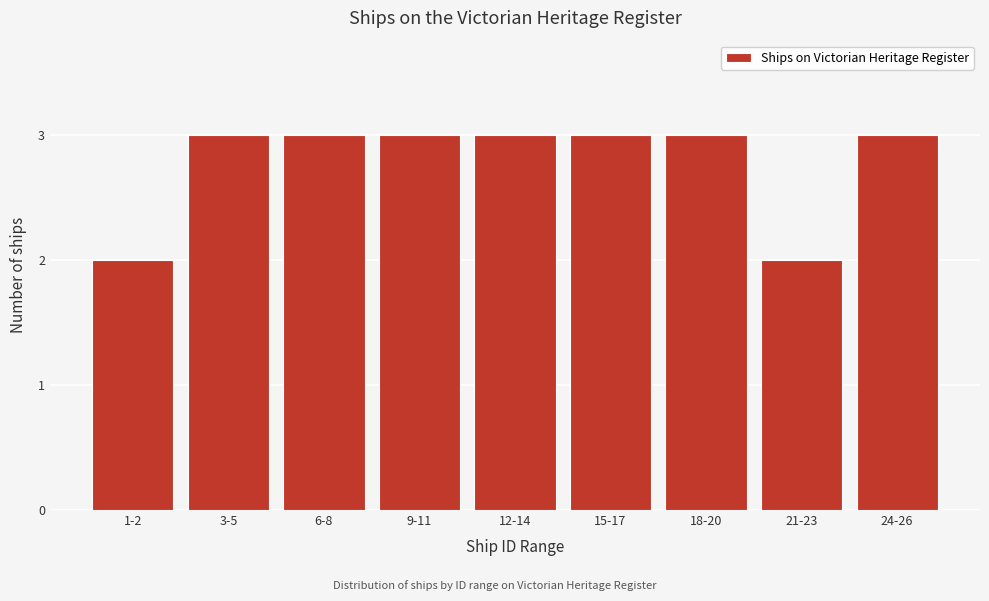

Reading left to right, extract all data points from this chart.

2	3	3	3	3	3	3	2	3